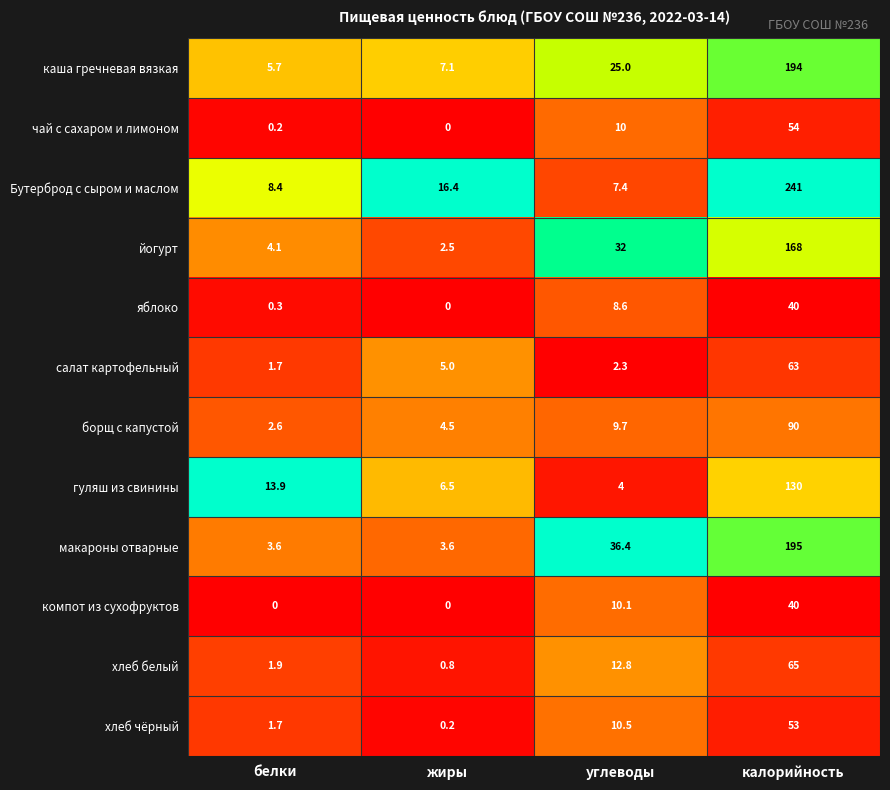

Rank the series at углеводы from lowest to highest value.

салат картофельный, гуляш из свинины, Бутерброд с сыром и маслом, яблоко, борщ с капустой, чай с сахаром и лимоном, компот из сухофруктов, хлеб чёрный, хлеб белый, каша гречневая вязкая, йогурт, макароны отварные